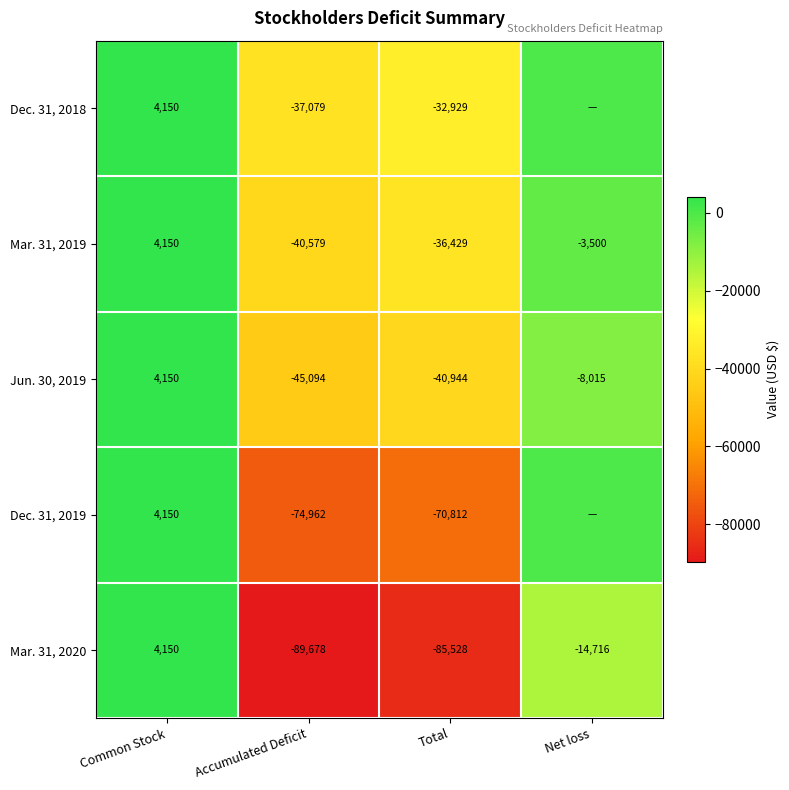

How many data points in Mar. 31, 2019 are less than -3500?

2